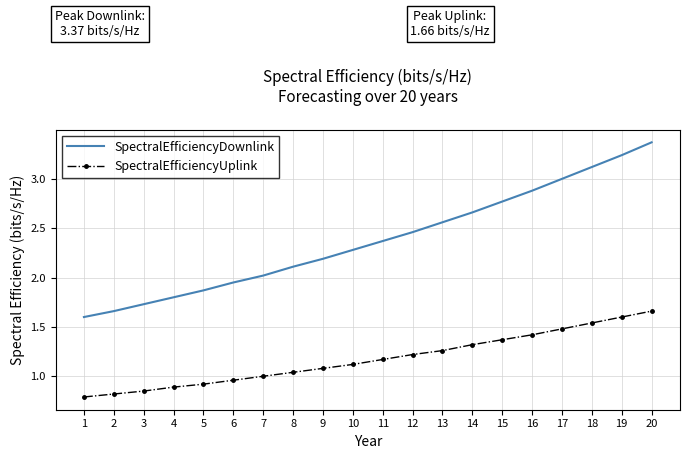

What is the difference between the SpectralEfficiencyDownlink values at 2 and 6?

0.3